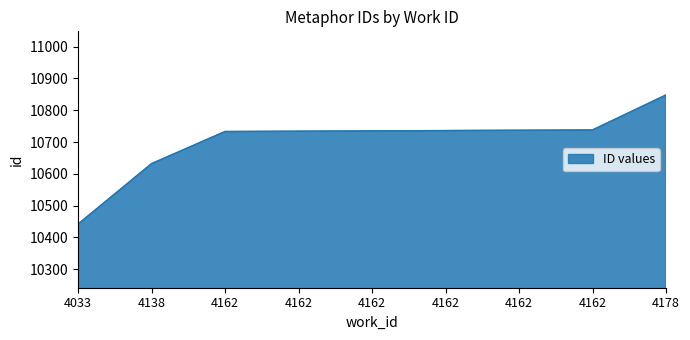

Does the chart have visible grid lines?

No